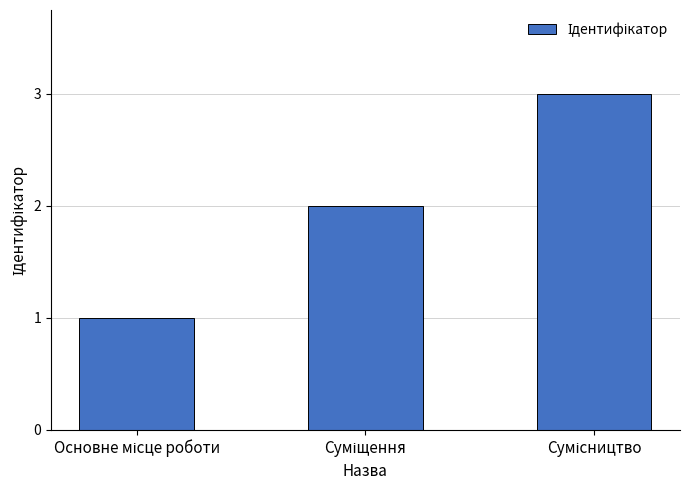

What is the greatest value displayed?

3